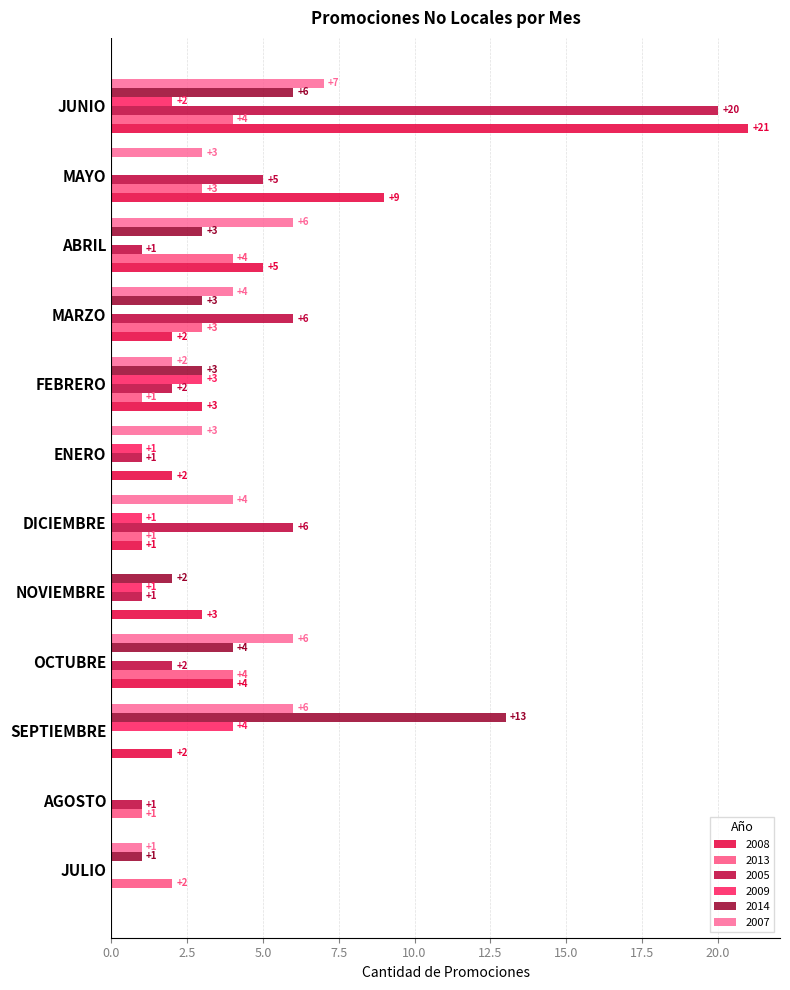

True or false: 2009 has a value of 1 at ENERO.

True